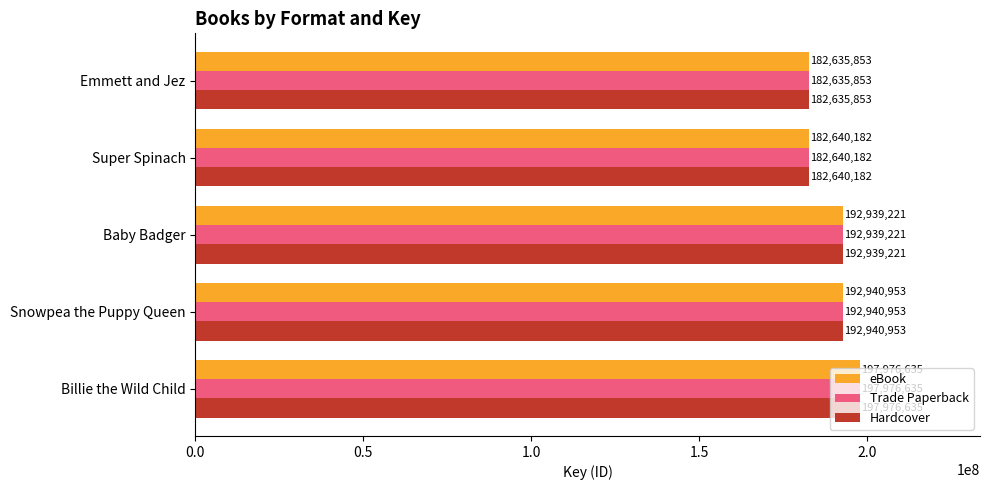

What is the sum of all Trade Paperback values?

949132844